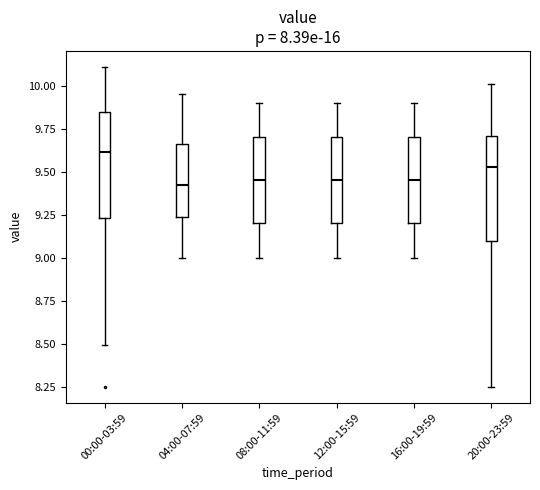

Which box has the highest median line?

00:00-03:59